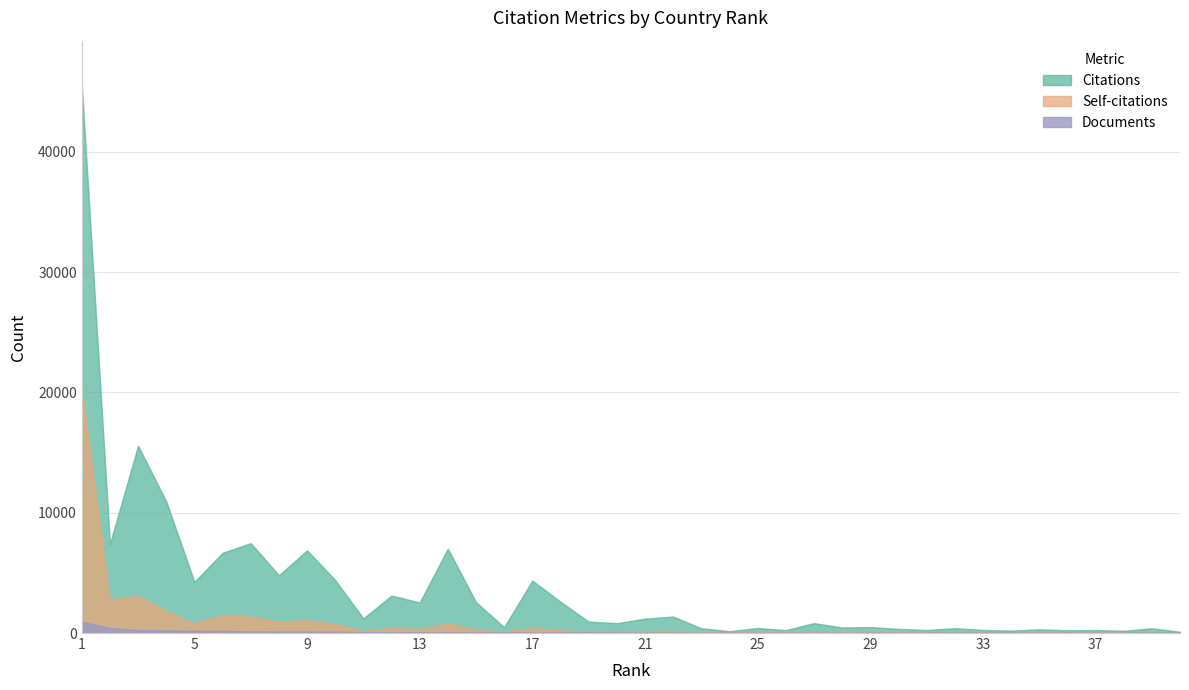

The Self-citations series shows 177 at 13. True or false?

False